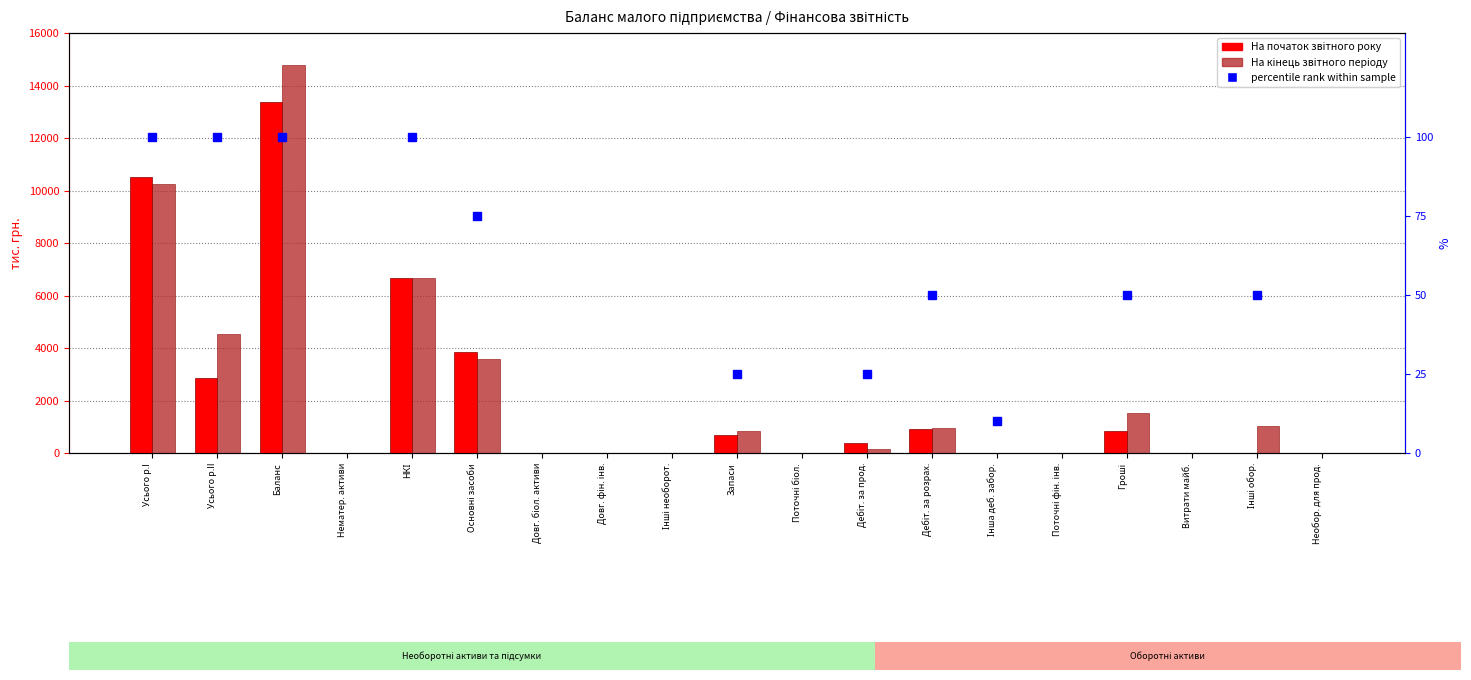

Reading left to right, list all the values displayed in this chart.

На початок звітного року: 10517.5	2861.2	13378.7	0.0	6671.9	3845.6	0.0	0.0	0.0	690.9	0.0	388.9	920.4	17.7	0.0	843.3	0.0	0.0	0.0
На кінець звітного періоду: 10236.9	4531.2	14768.1	0.0	6671.9	3565.0	0.0	0.0	0.0	823.7	0.0	167.8	958.3	17.7	0.0	1530.0	0.0	1032.9	0.0